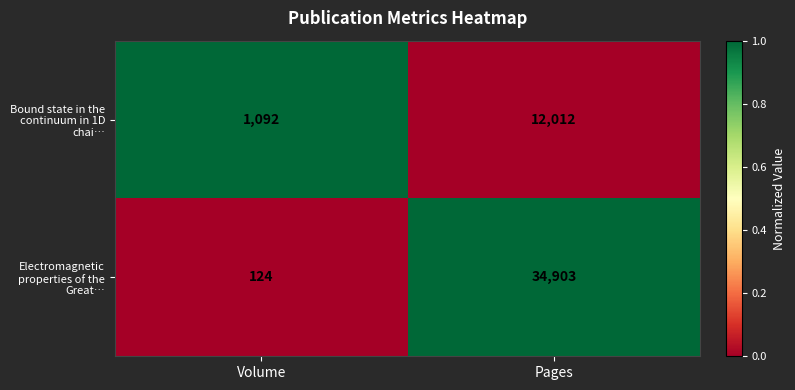

What is the average value of the Electromagnetic properties of the Great… series?

17514